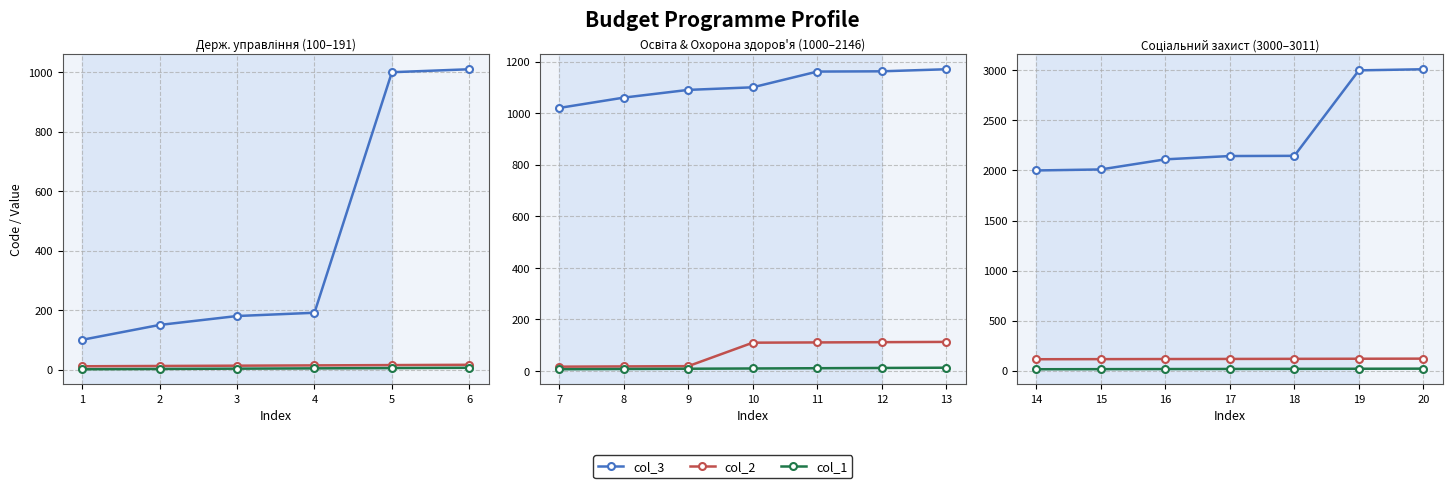

Is this an area chart (filled region under the line)?

No